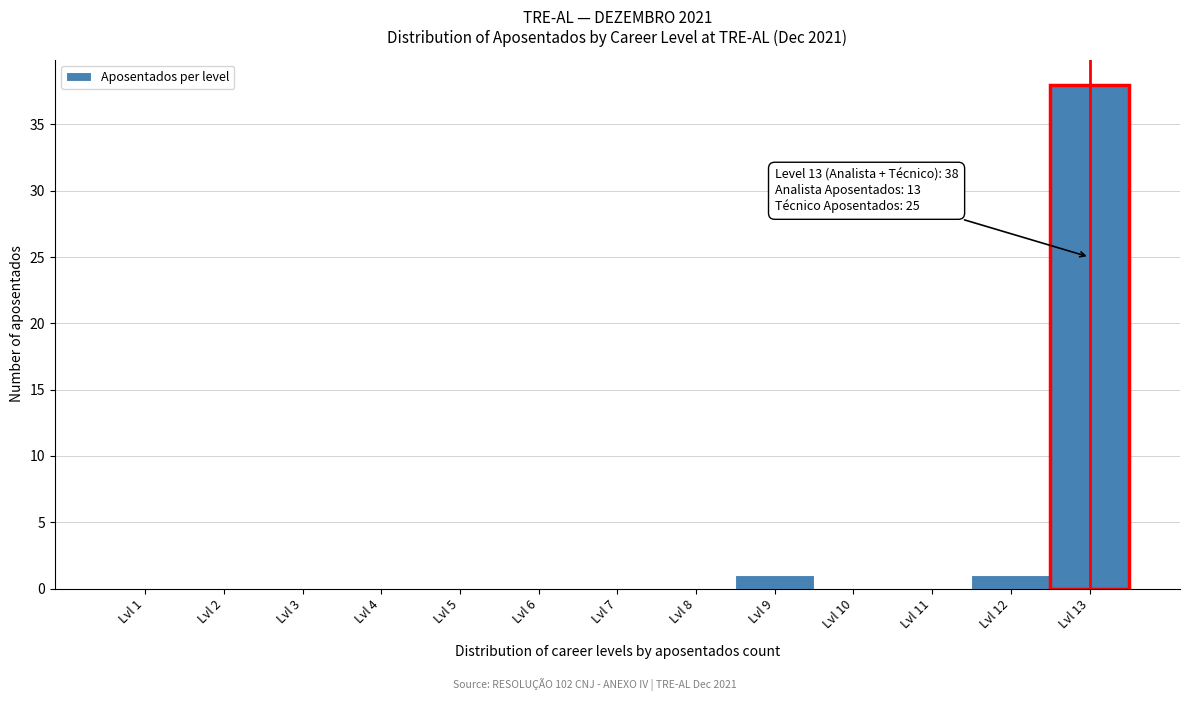

Over which range of the x-axis is the bar tallest?

12.5 to 13.5